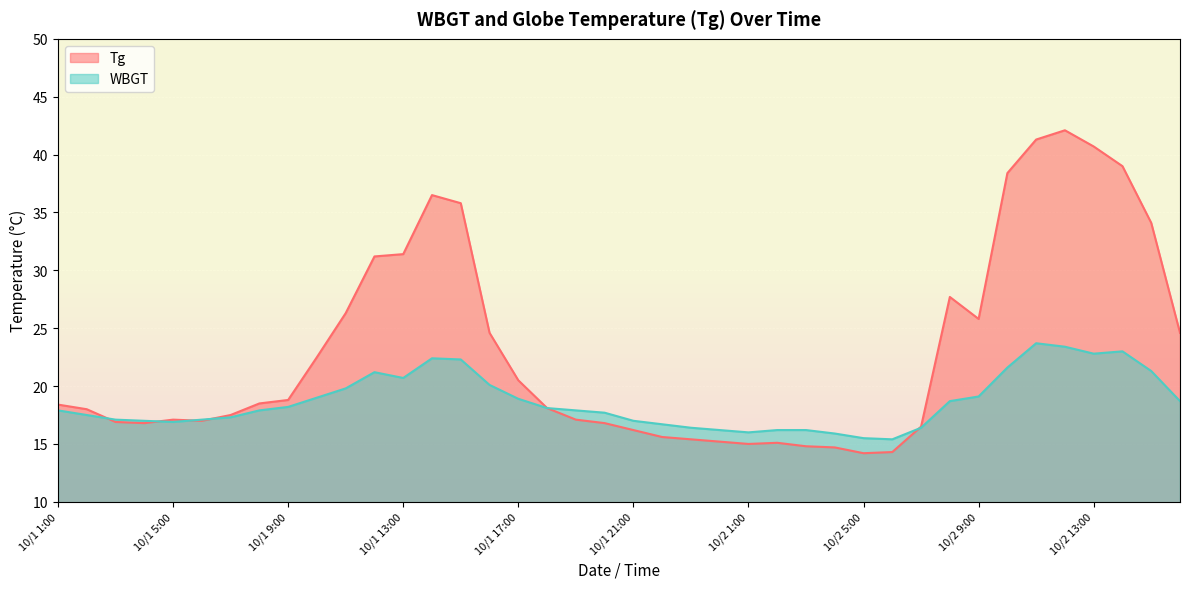

Reading right to left, list all the values displayed in this chart.

Tg: 24.6	34.1	39.0	40.7	42.1	41.3	38.4	25.8	27.7	16.5	14.3	14.2	14.7	14.8	15.1	15.0	15.2	15.4	15.6	16.2	16.8	17.1	18.1	20.5	24.6	35.8	36.5	31.4	31.2	26.3	22.5	18.8	18.5	17.5	17.0	17.1	16.8	16.9	18.0	18.4
WBGT: 18.7	21.3	23.0	22.8	23.4	23.7	21.6	19.1	18.7	16.4	15.4	15.5	15.9	16.2	16.2	16.0	16.2	16.4	16.7	17.0	17.7	17.9	18.1	18.9	20.1	22.3	22.4	20.7	21.2	19.8	19.0	18.2	17.9	17.3	17.1	16.9	17.0	17.1	17.5	17.9